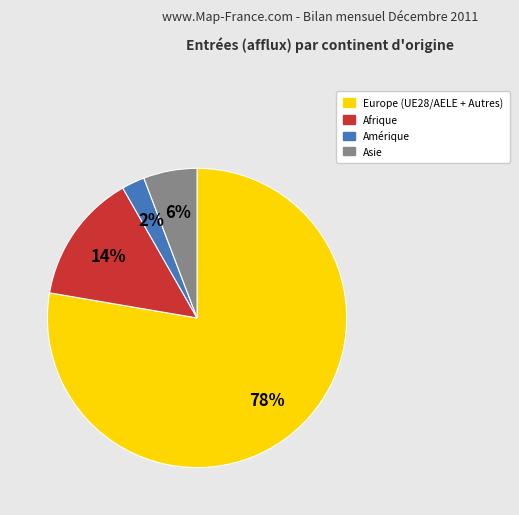

Do Europe and Afrique together represent more than half of the pie?

Yes